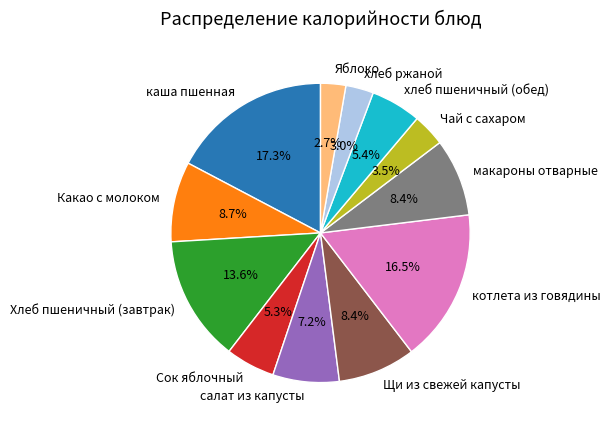

To the nearest percent, what is the difference between the largest and smallest slice percentages?

15%